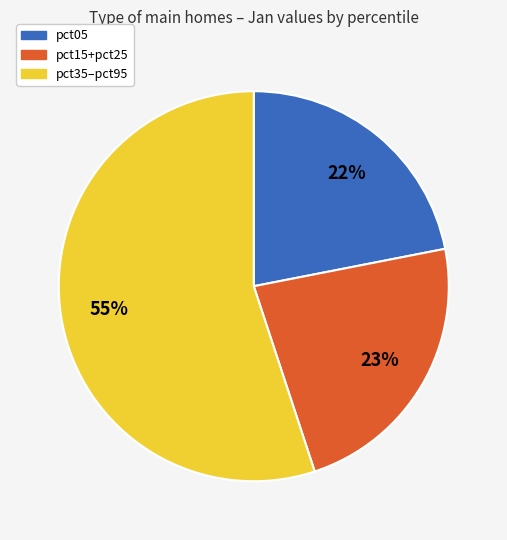

Count the number of slices in the pie.

3